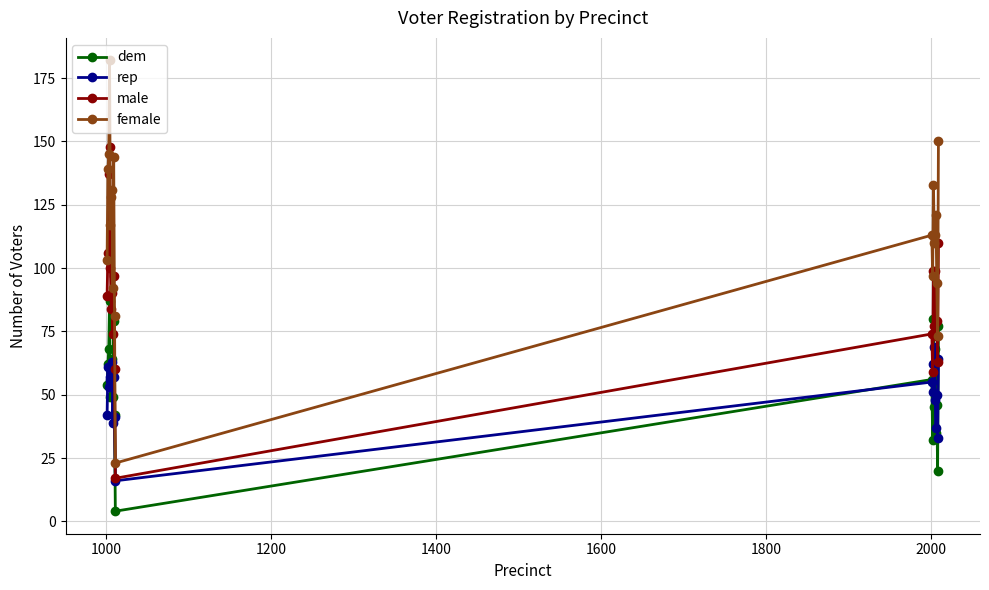

Which series has the largest range (max minus min)?

female